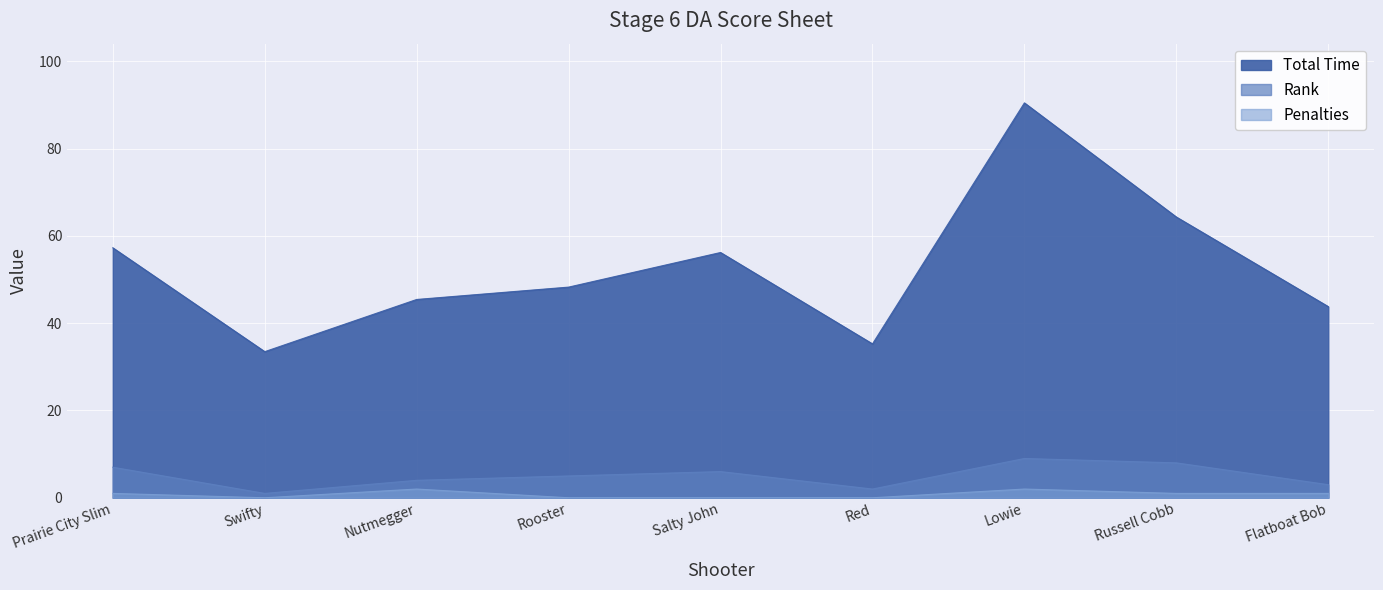

True or false: Rank and Total Time intersect in this chart.

False